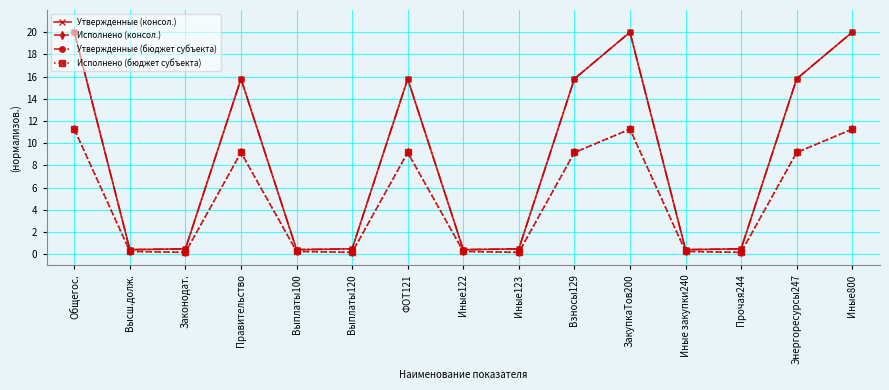

Does the chart have visible grid lines?

Yes